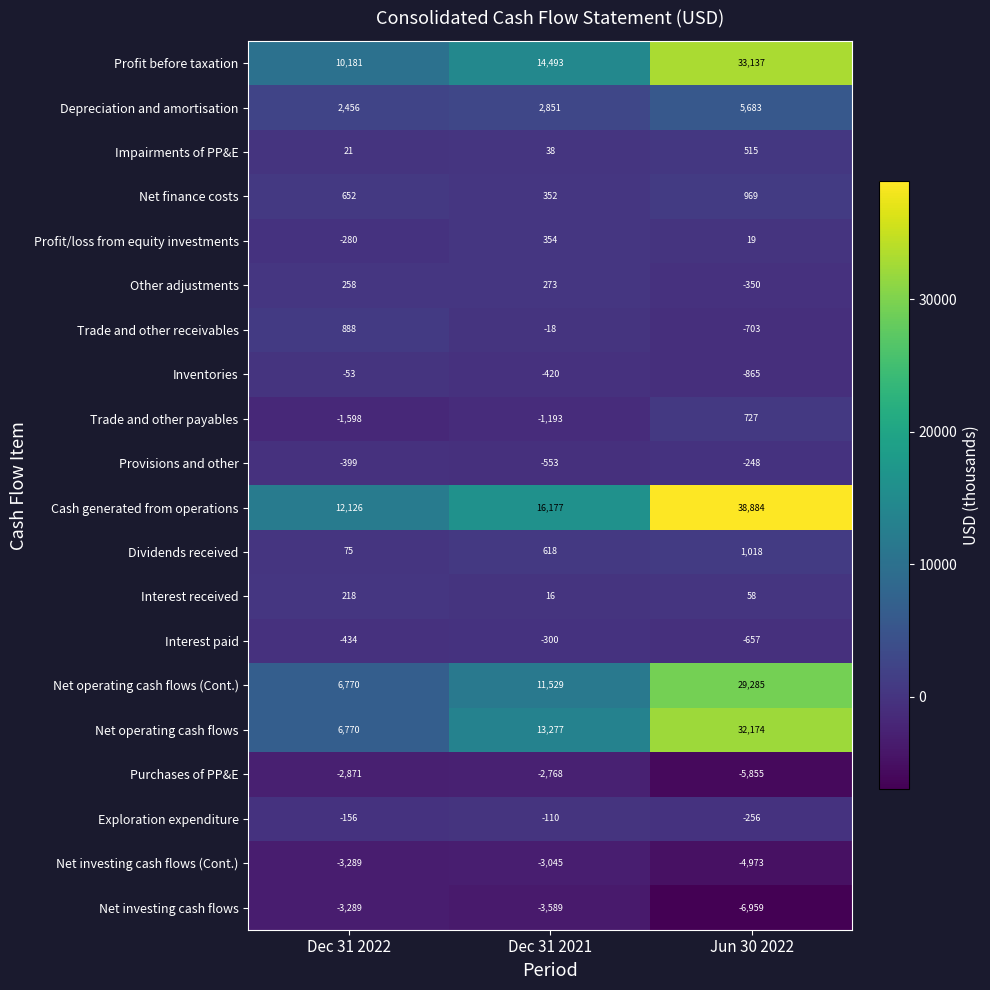

How many data points in Cash generated from operations are less than 16177?

1